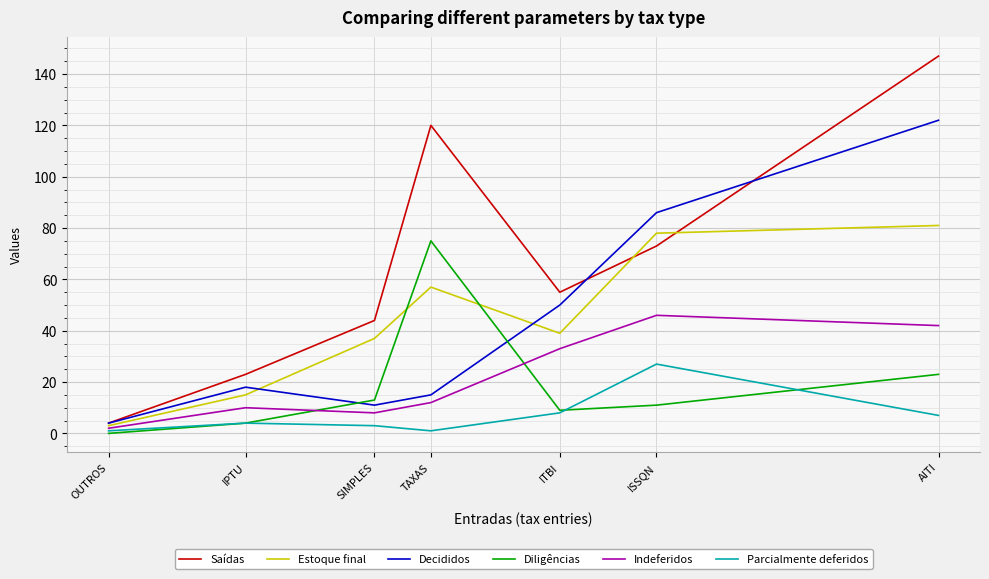

What is the average value of the Estoque final series?

44